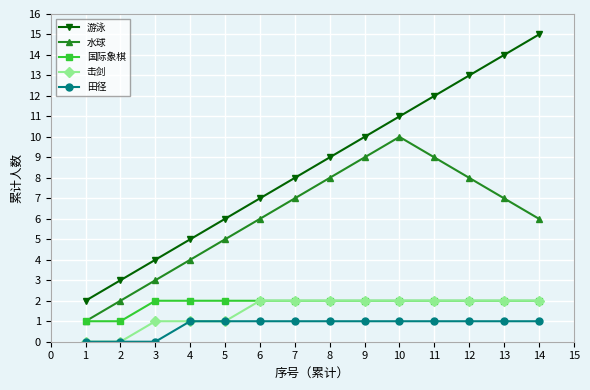

How many values in the 游泳 series are below 9?

7